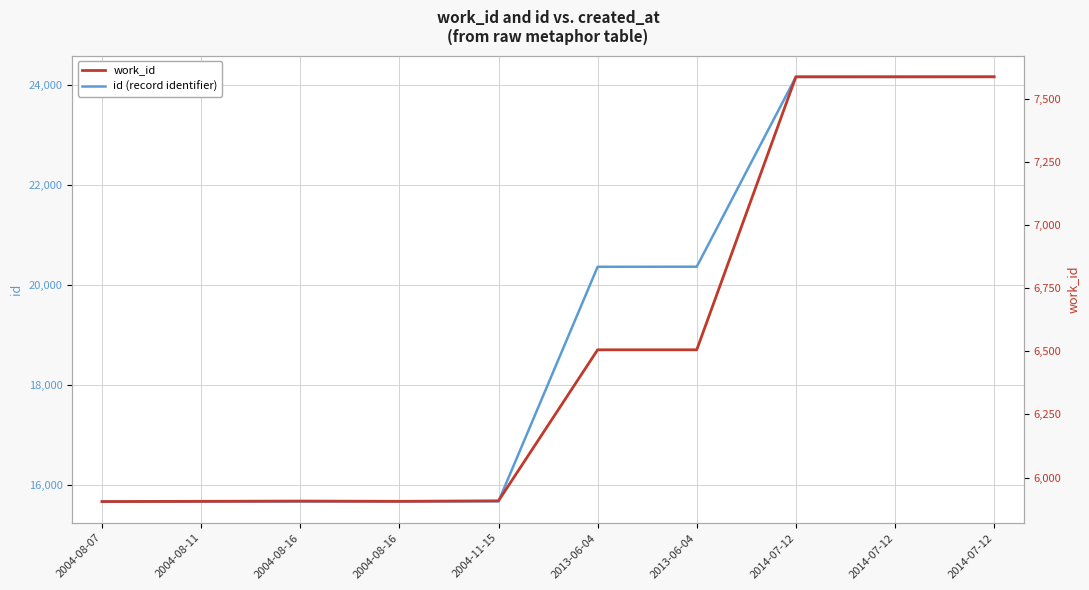

How many data points does each series have?

10